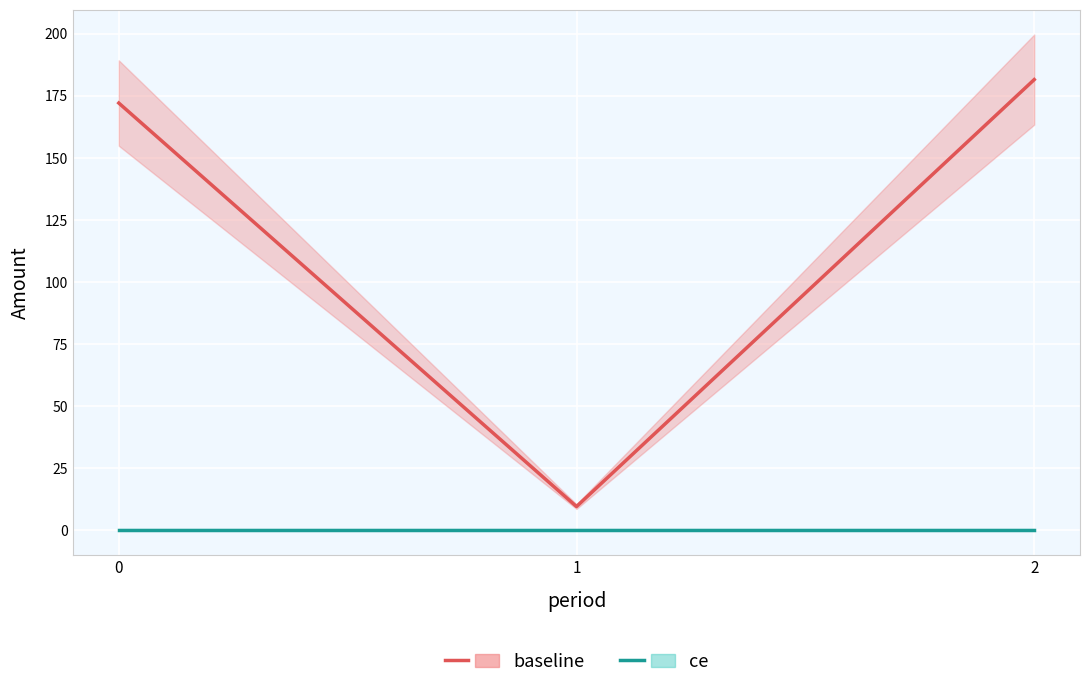

Rank the series by their average value, from lowest to highest.

ce, baseline